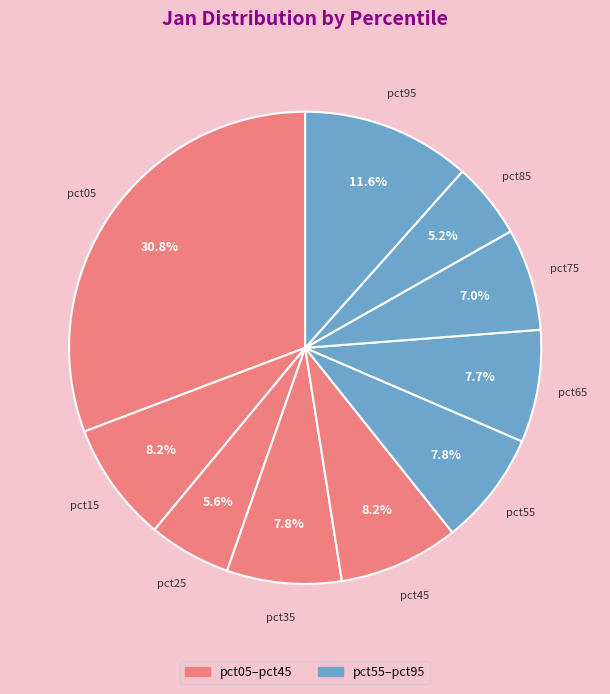

How many slices are in this pie chart?

10